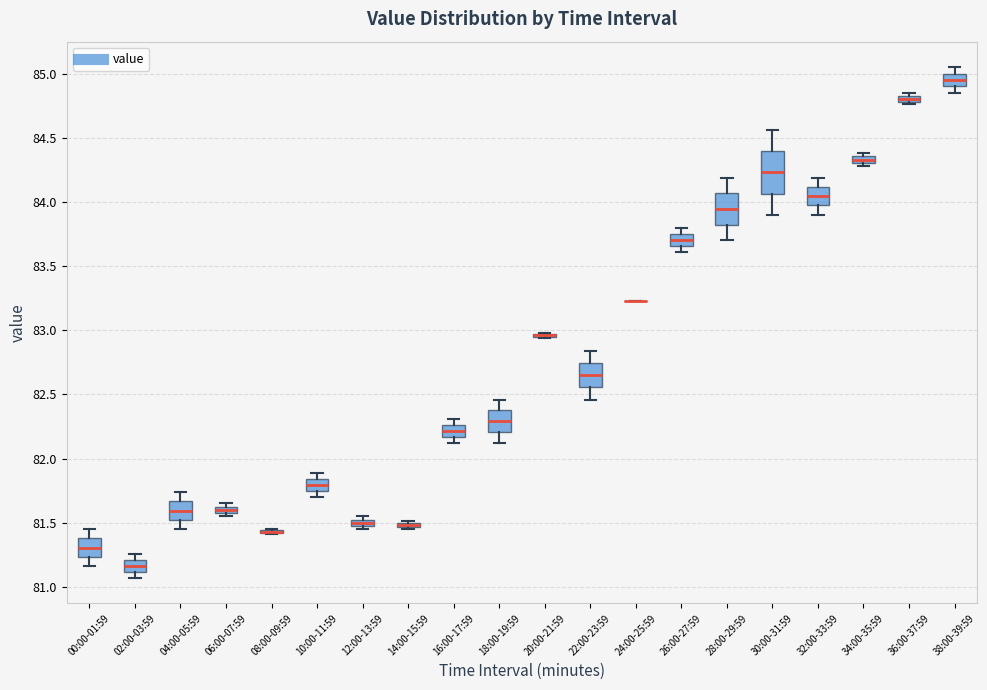

Which box is the tallest, from its lower edge to its upper edge?

30:00-31:59